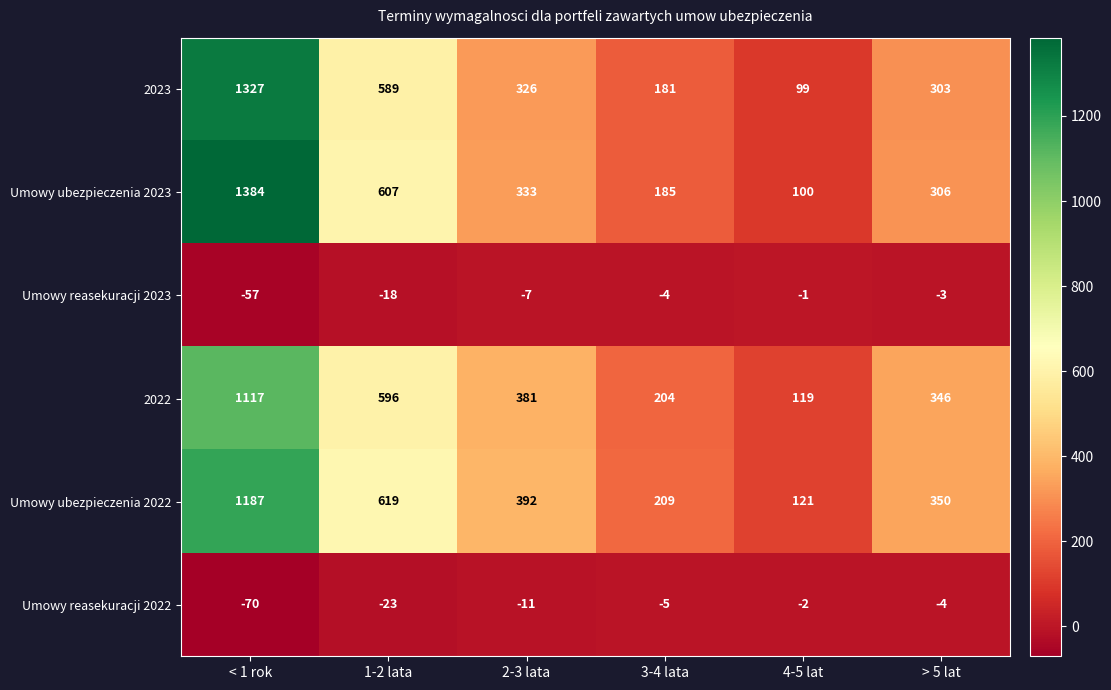

Rank the series by their maximum value, from lowest to highest.

Umowy reasekuracji 2022, Umowy reasekuracji 2023, 2022, Umowy ubezpieczenia 2022, 2023, Umowy ubezpieczenia 2023